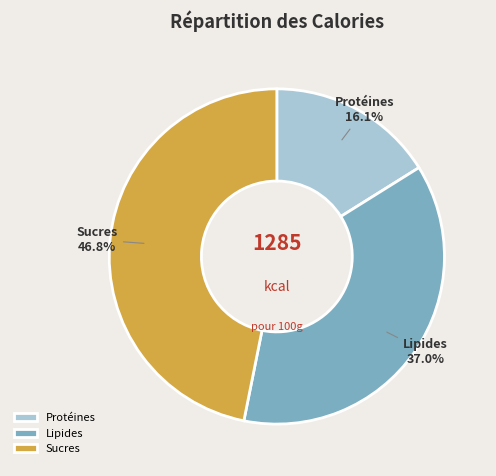

What is the smallest slice in the pie chart?

Protéines